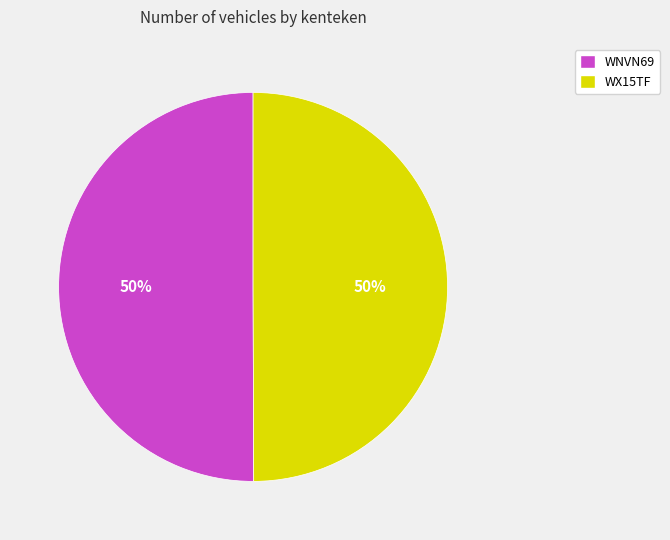

Approximately how many times larger is the value at WNVN69 compared to WX15TF?

1.0